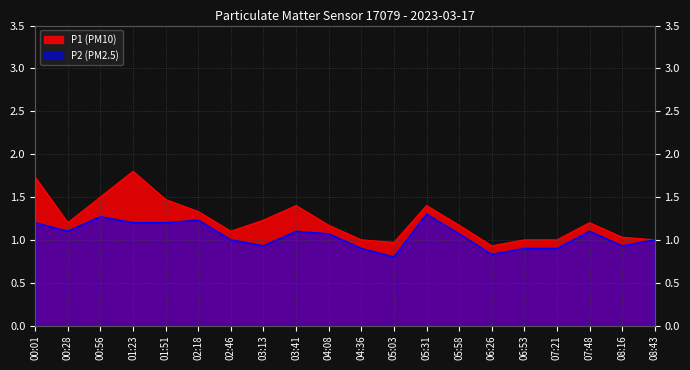

What is the difference between the P1 values at 07:21 and 00:01?

0.7